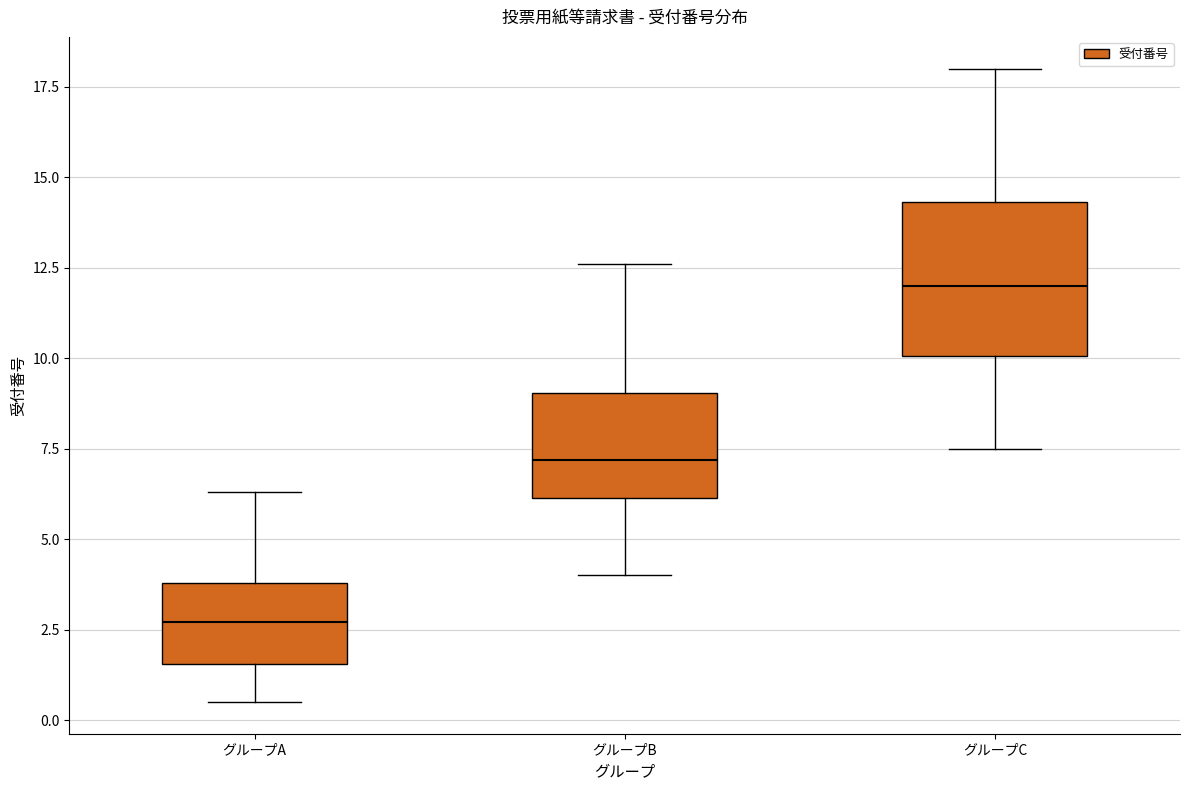

Which box has the lowest median line?

グループA